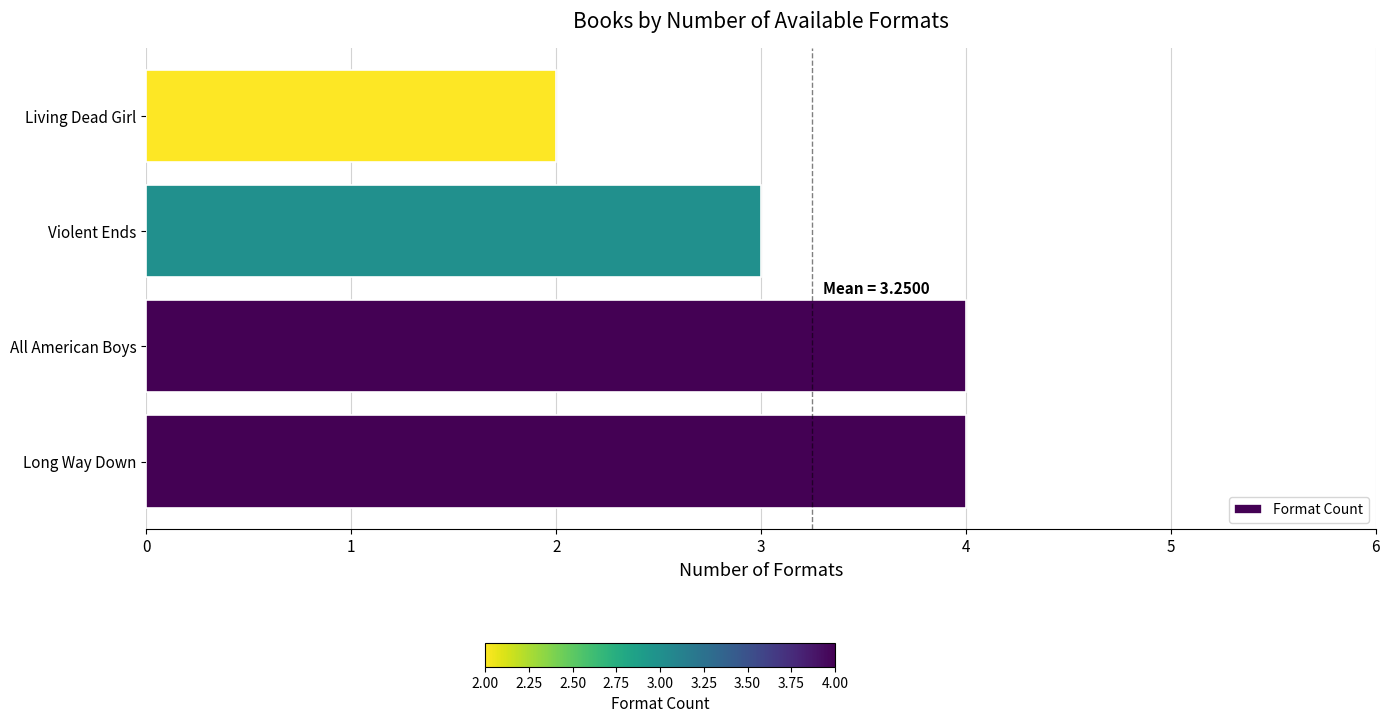

Which category has the lowest value across all series?

Living Dead Girl